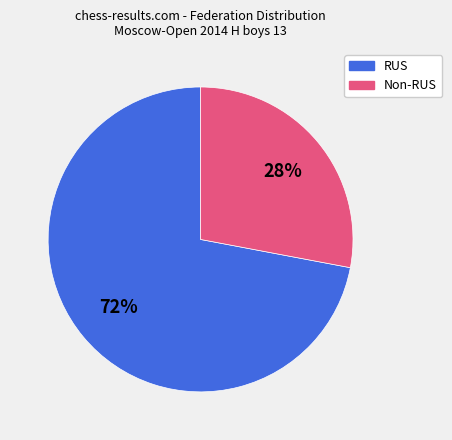

Does any single category account for the majority?

Yes